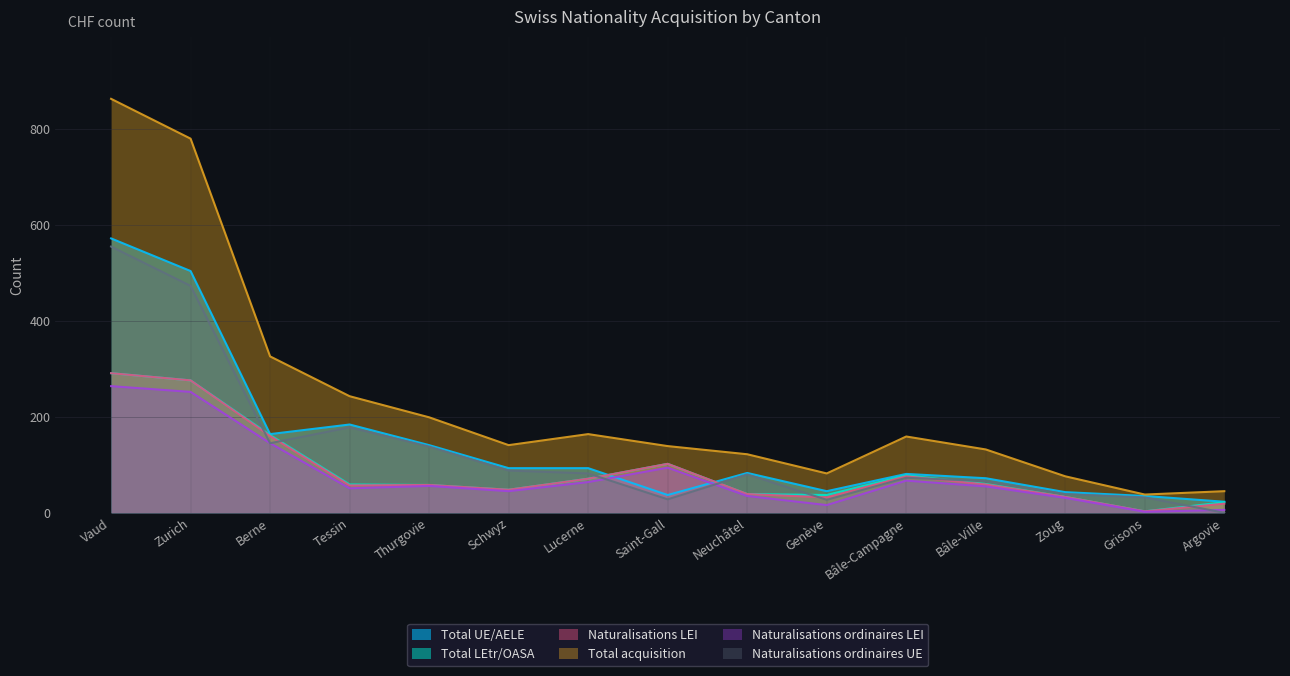

Which series ends up on top after the final intersection of Naturalisations ordinaires UE and Total LEtr/OASA?

Total LEtr/OASA